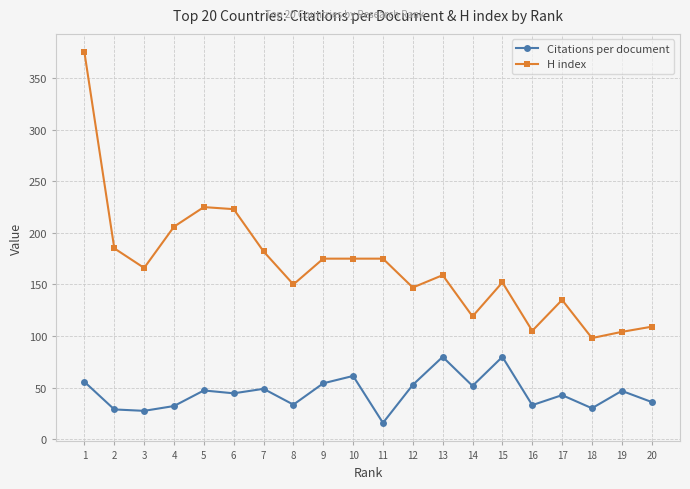

True or false: H index and Citations per document intersect in this chart.

False